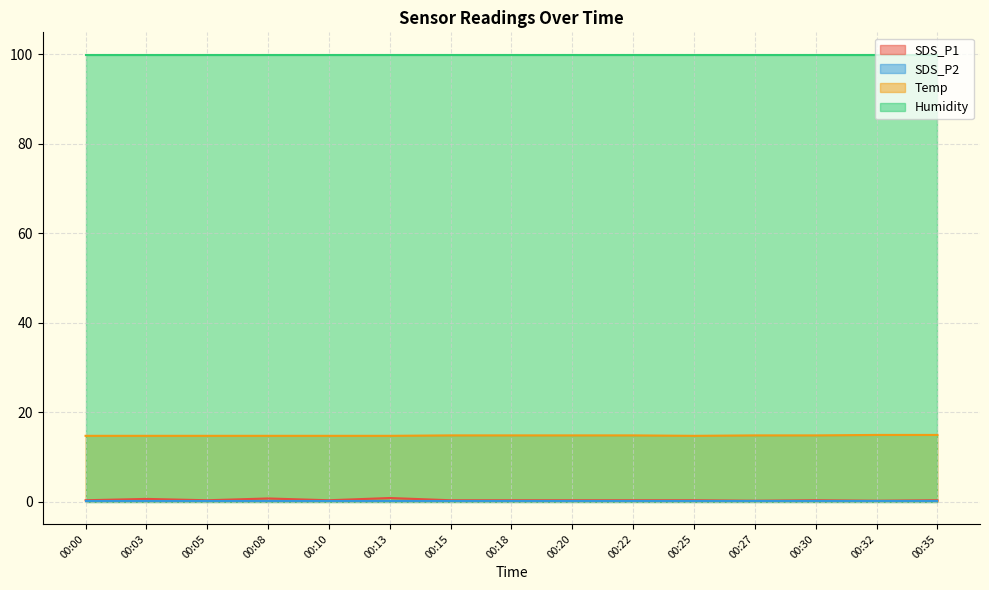

True or false: Temp and SDS_P1 intersect in this chart.

False